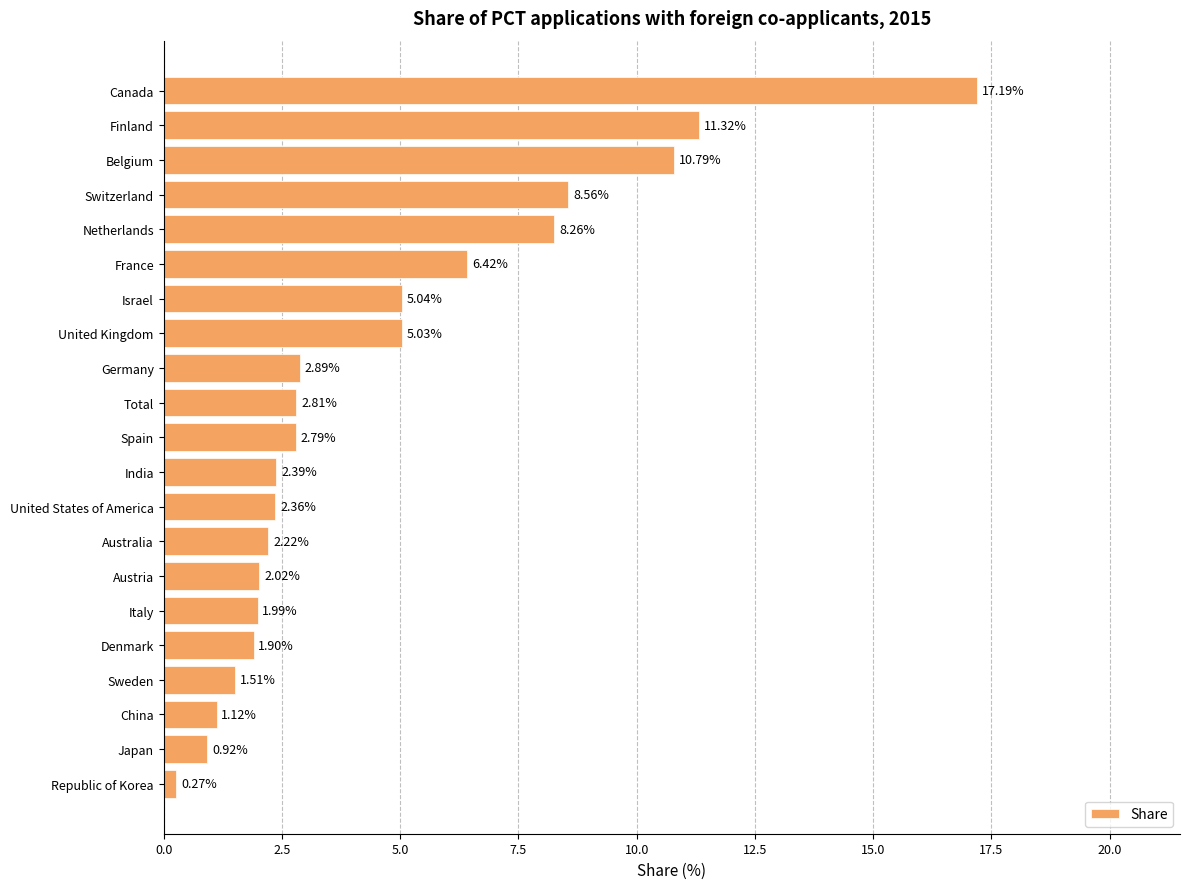

What is the difference between the second highest and second lowest values?

10.4